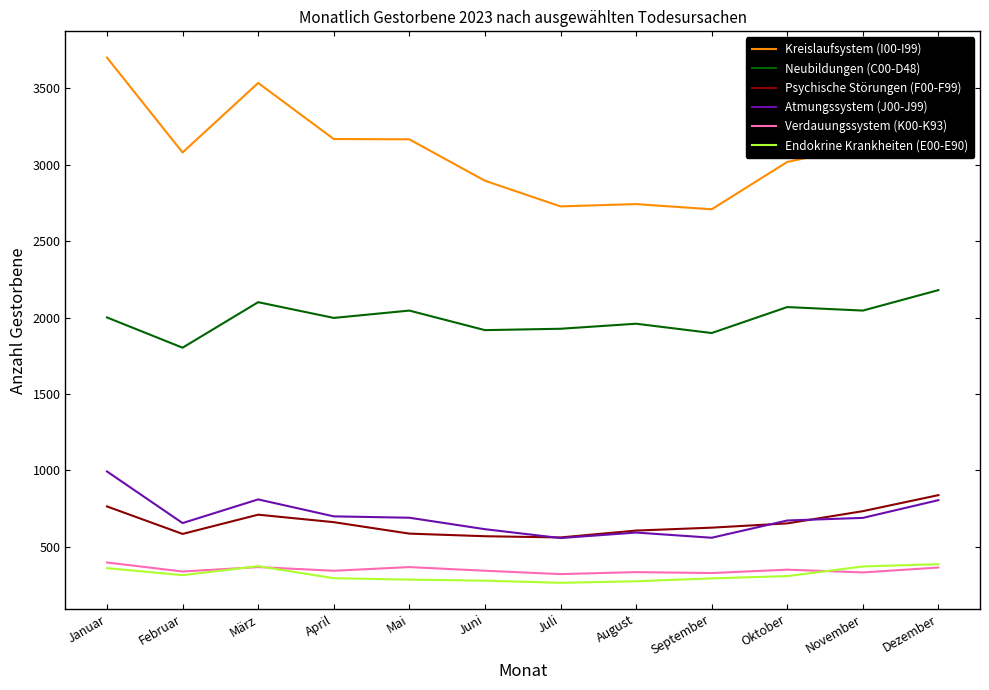

What is the difference between the highest and lowest values at Juni?

2618